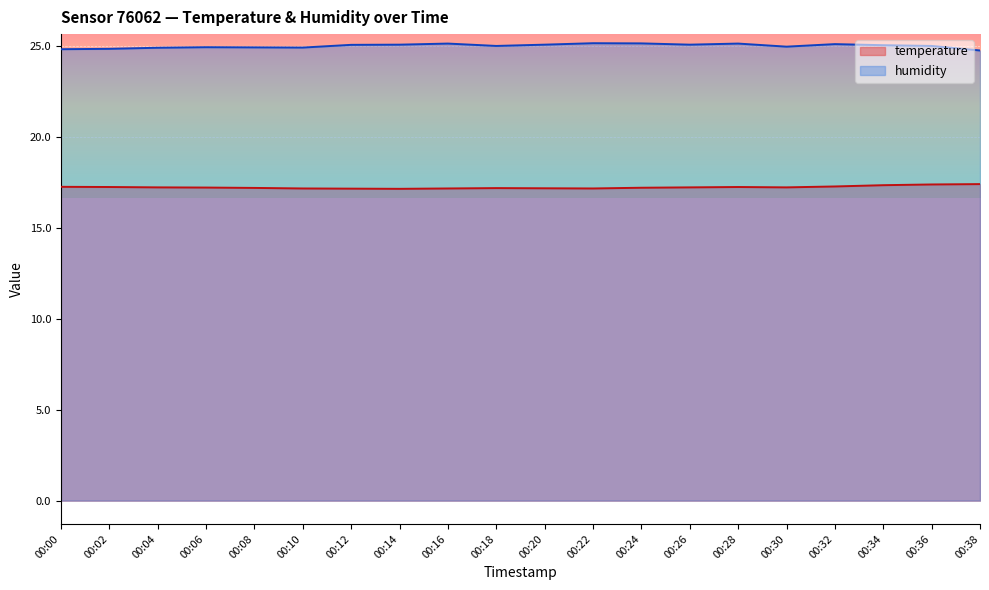

What is the total value across all series at 00:04?

42.1